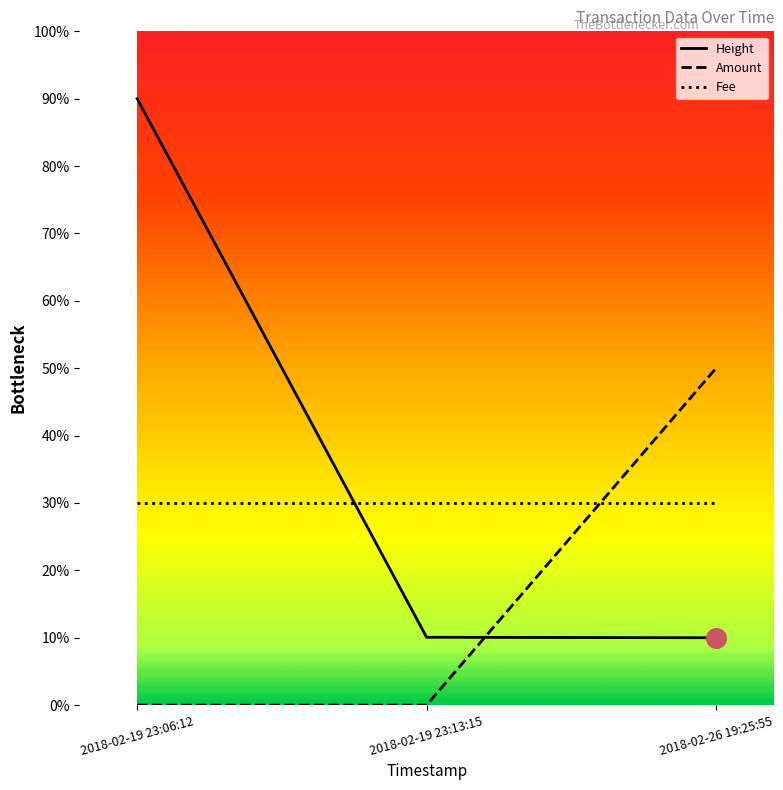

What is the total value across all series at 2018-02-19 23:13:15?

40.1